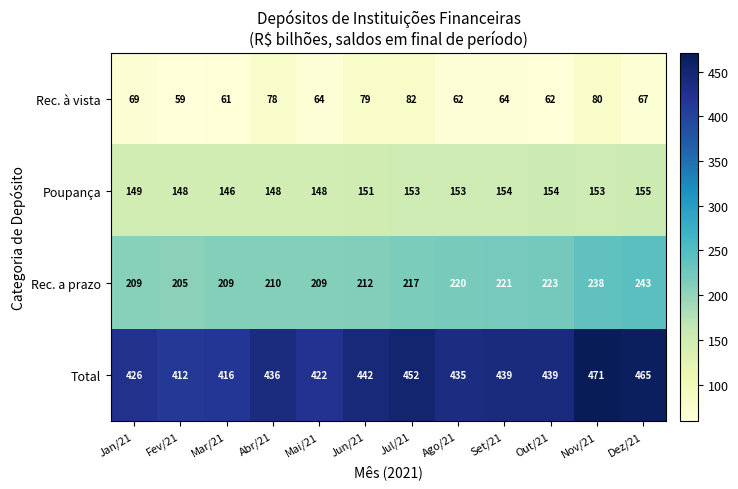

Is the value of Rec. a prazo at Jun/21 greater than the value of Rec. à vista at Ago/21?

Yes